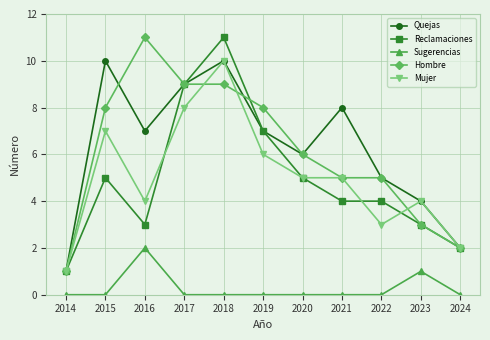

Which series changed the most between 2014 and 2015?

Quejas